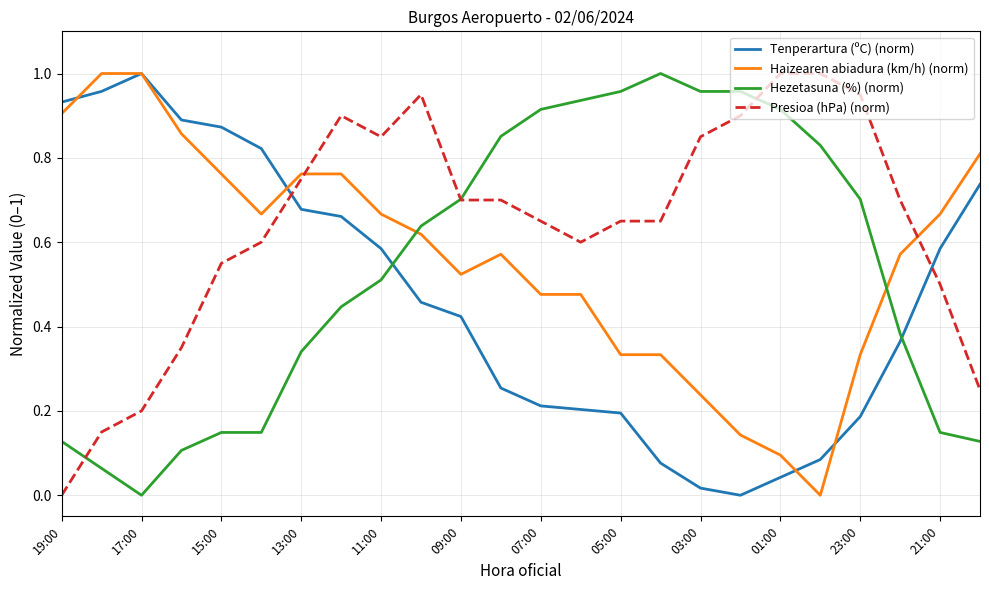

True or false: Presioa (hPa) (norm) and Tenperartura (ºC) (norm) cross at least once.

True